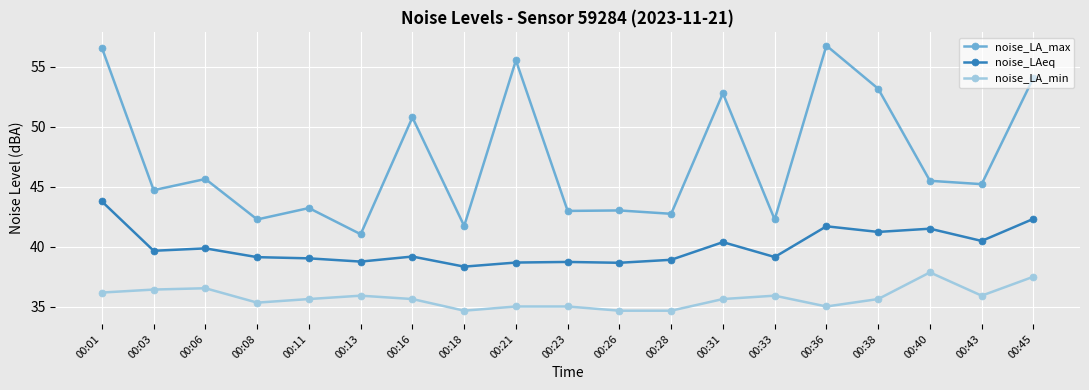

Where is the first local minimum for noise_LAeq?

00:03